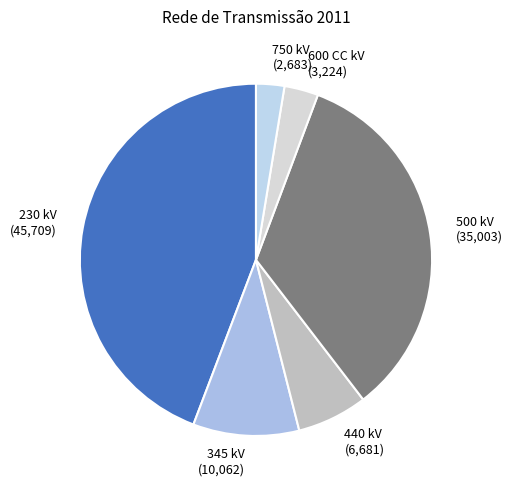

True or false: 750 kV (2,683) accounts for 3% of the total.

True